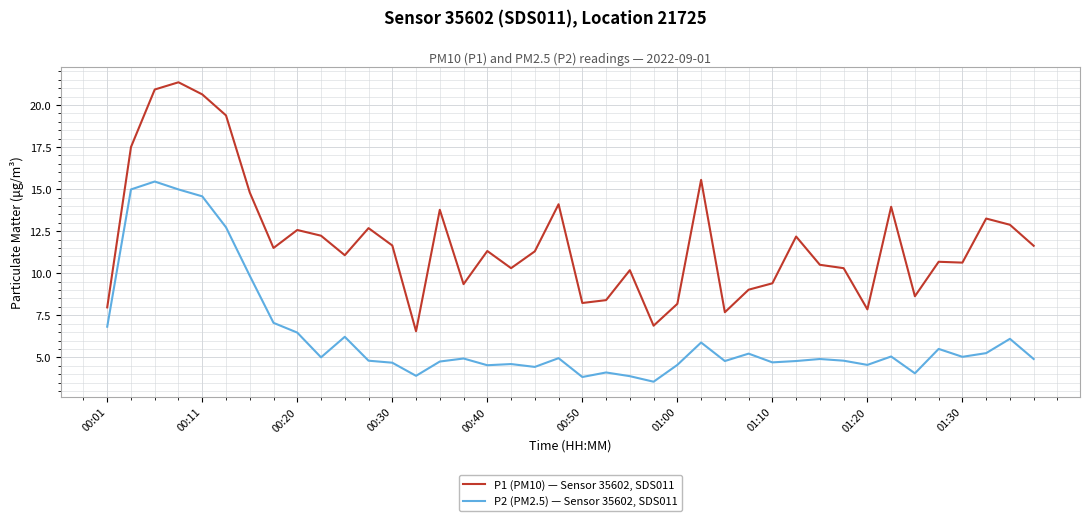

List the series in order of their peak value, lowest first.

P2 (PM2.5) — Sensor 35602, SDS011, P1 (PM10) — Sensor 35602, SDS011